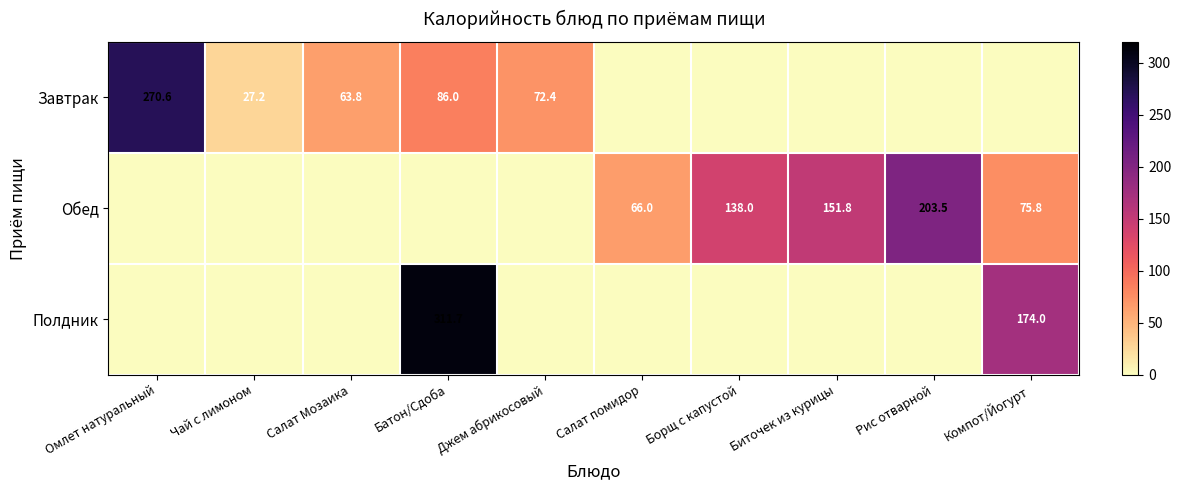

The value of Завтрак at Джем абрикосовый is 34.8. True or false?

False